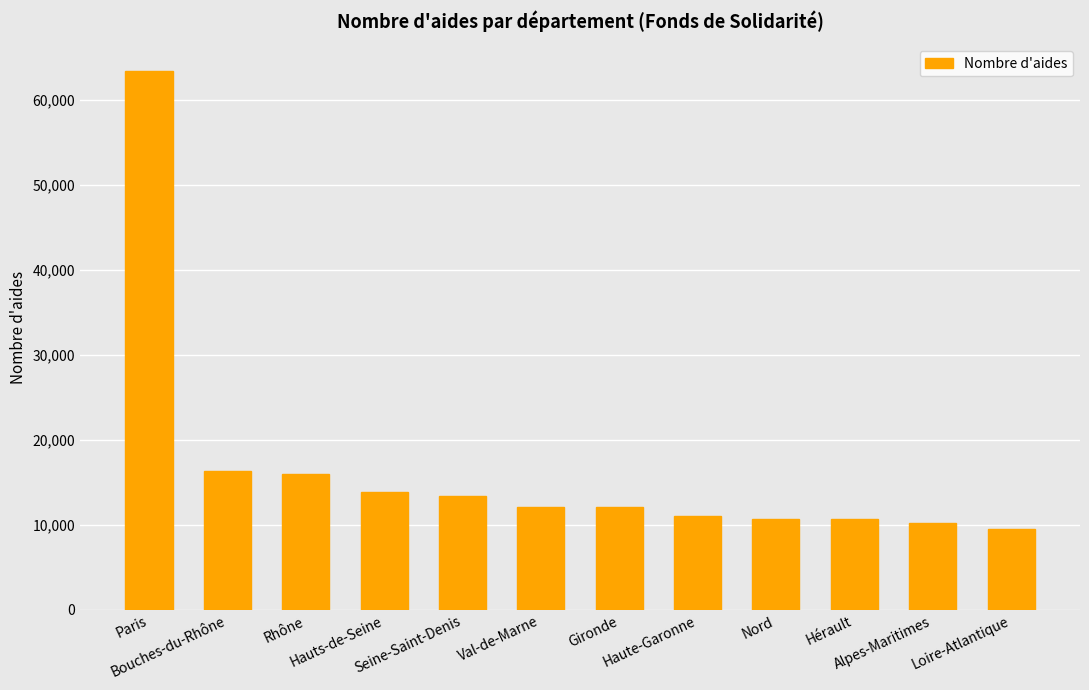

What is the sum of all values?

199286